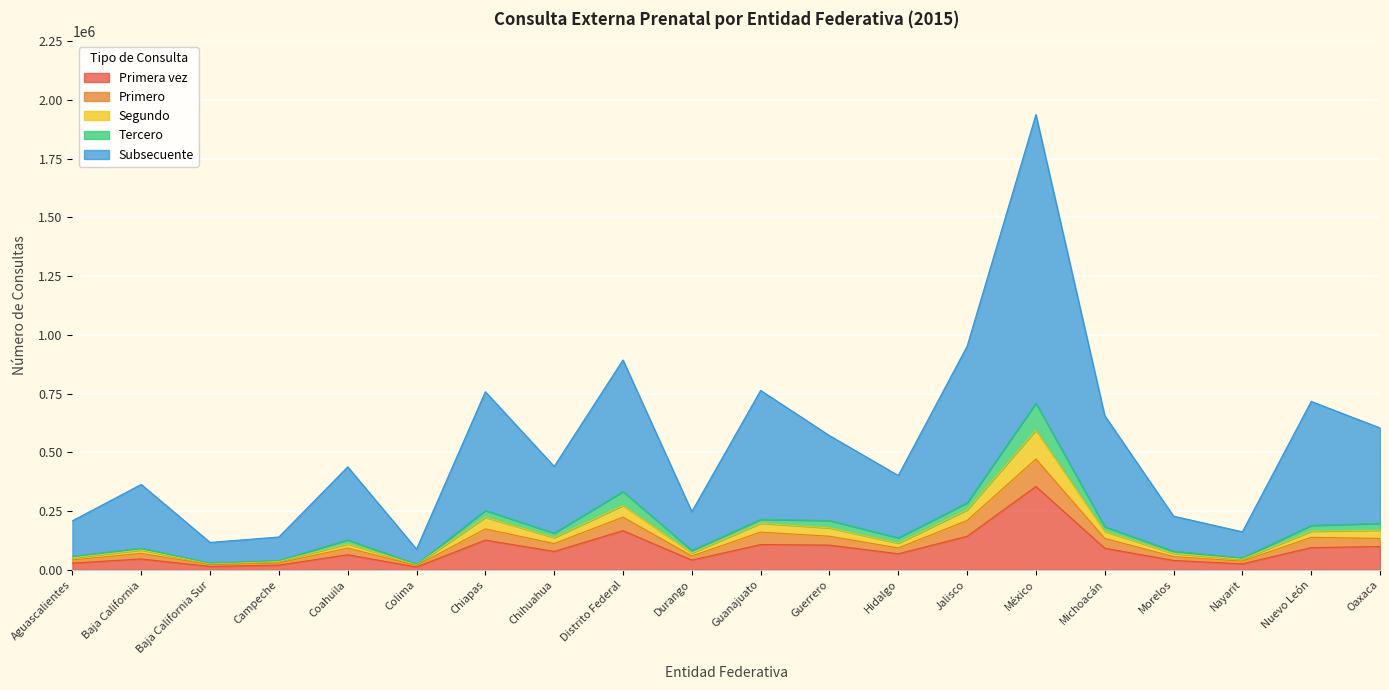

Does the chart display data point markers on the line(s)?

No